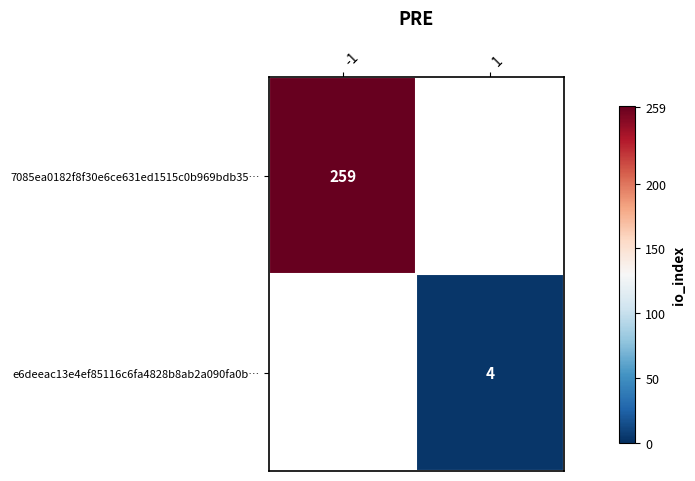

How many data points does each series have?

2